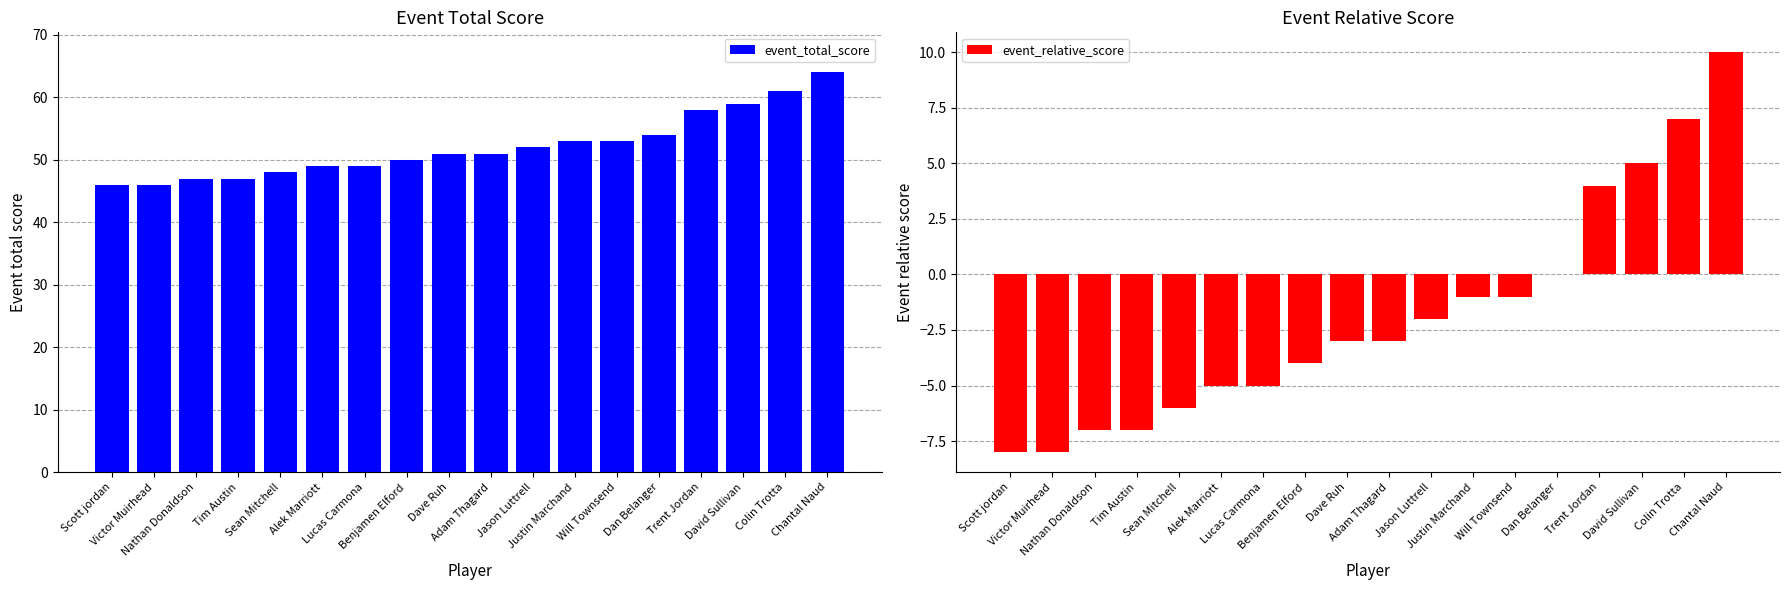

What is the difference between the second highest and minimum values in the event_total_score series?

15